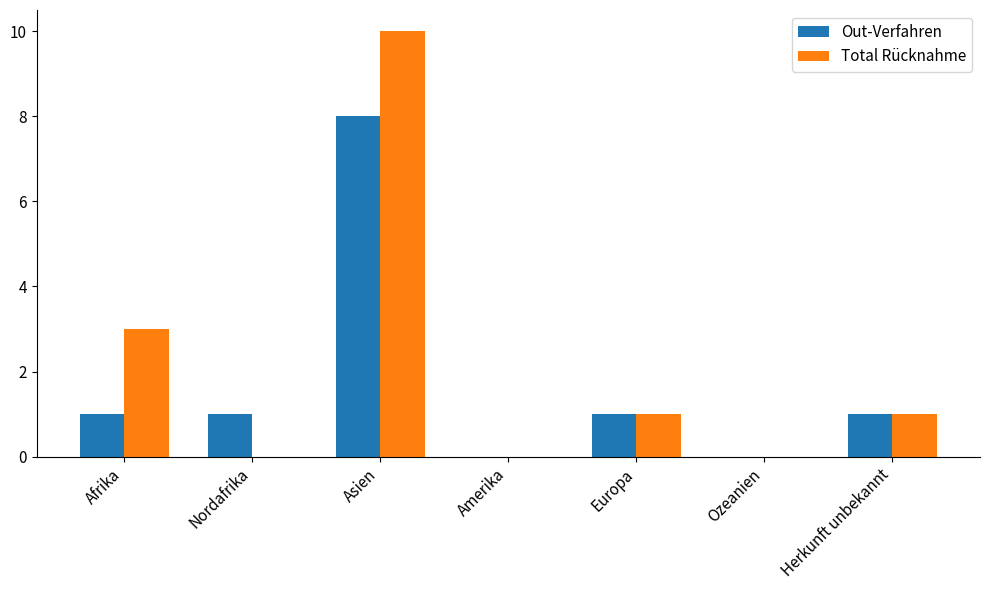

At which category is the sum across all series the highest?

Asien